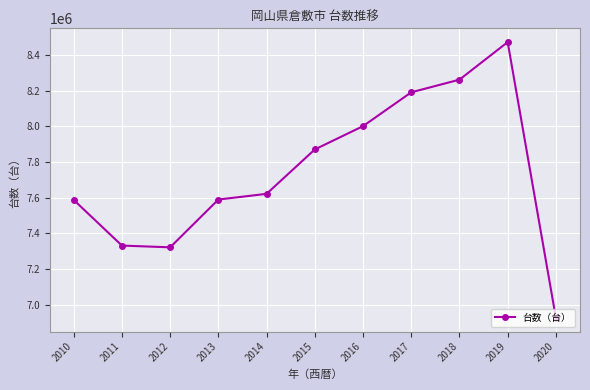

How many points are higher than both their immediate neighbors (excluding endpoints)?

1